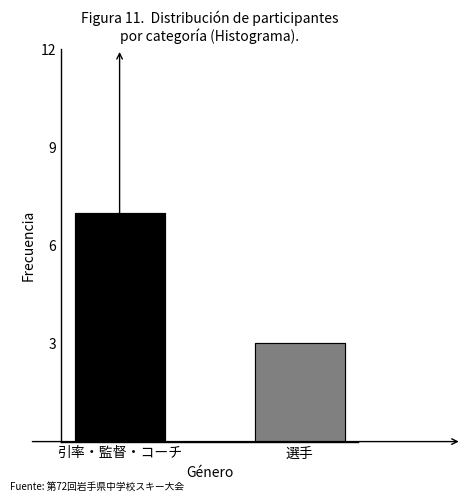

Which label corresponds to the smallest value in the chart?

選手